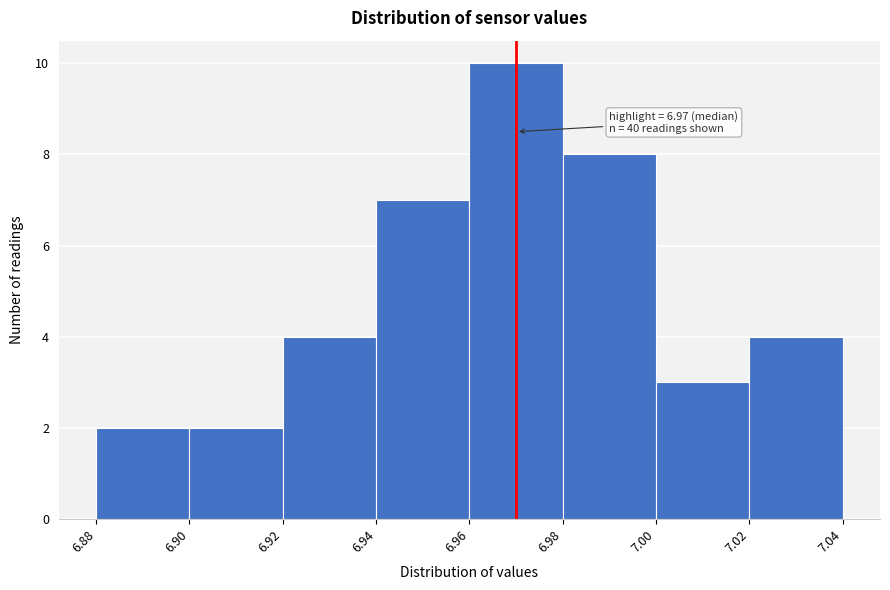

Which range on the x-axis has the tallest bar?

6.96 to 6.98